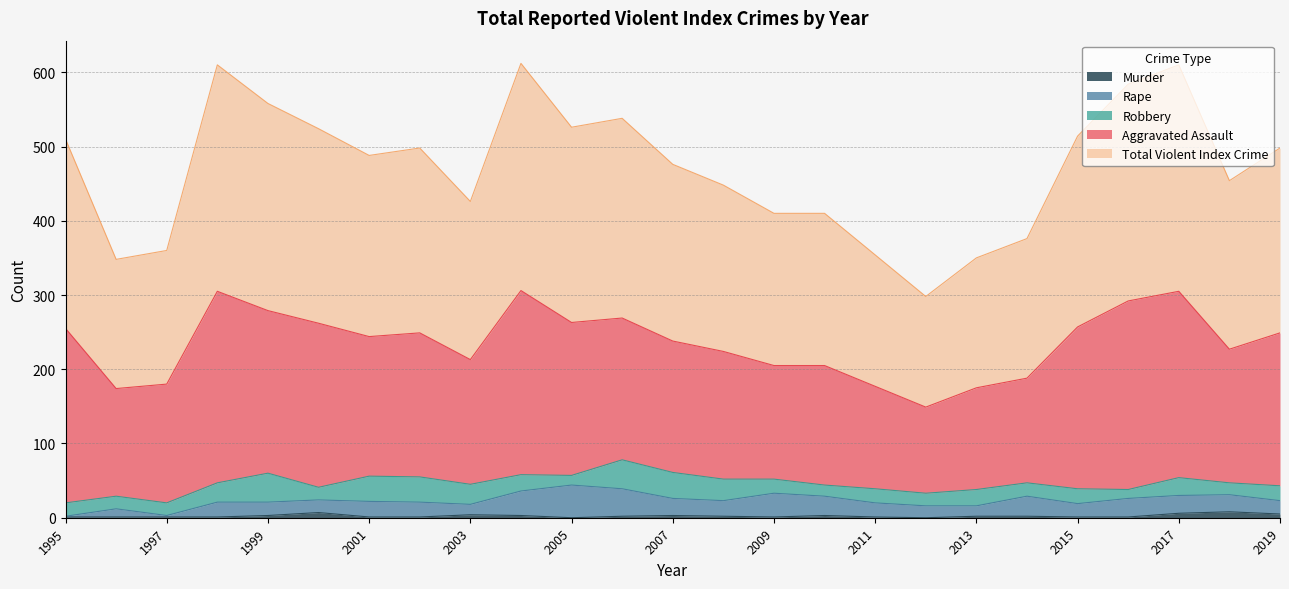

How many interior local valleys does the Total Violent Index Crime series have?

6